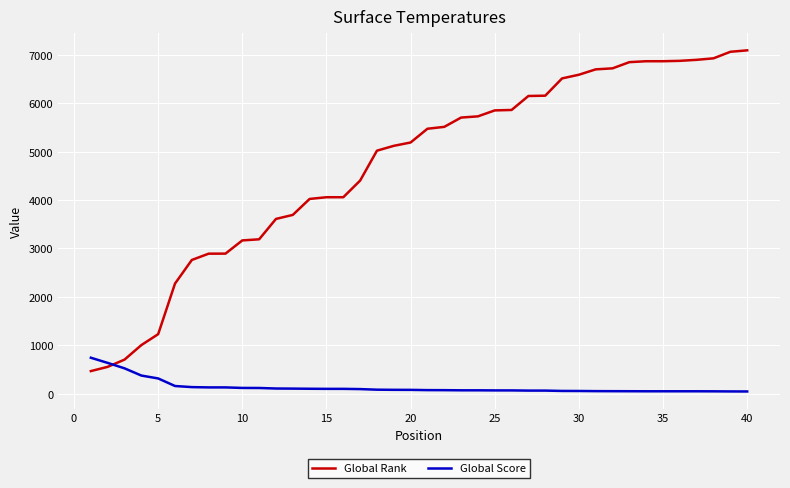

Which series has the largest range (max minus min)?

Global Rank